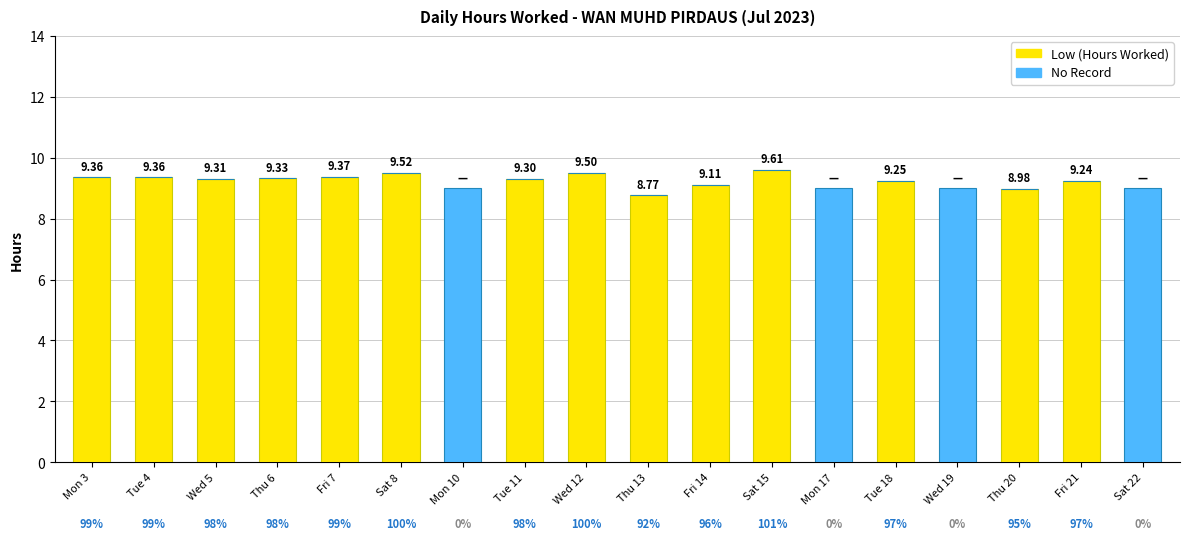

Count the number of data series in this chart.

2